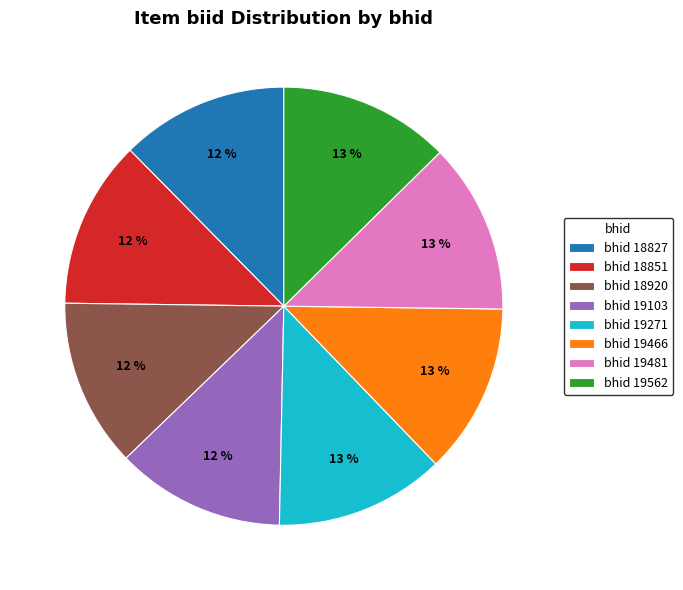

To the nearest percent, what portion does bhid 19466 represent?

13%